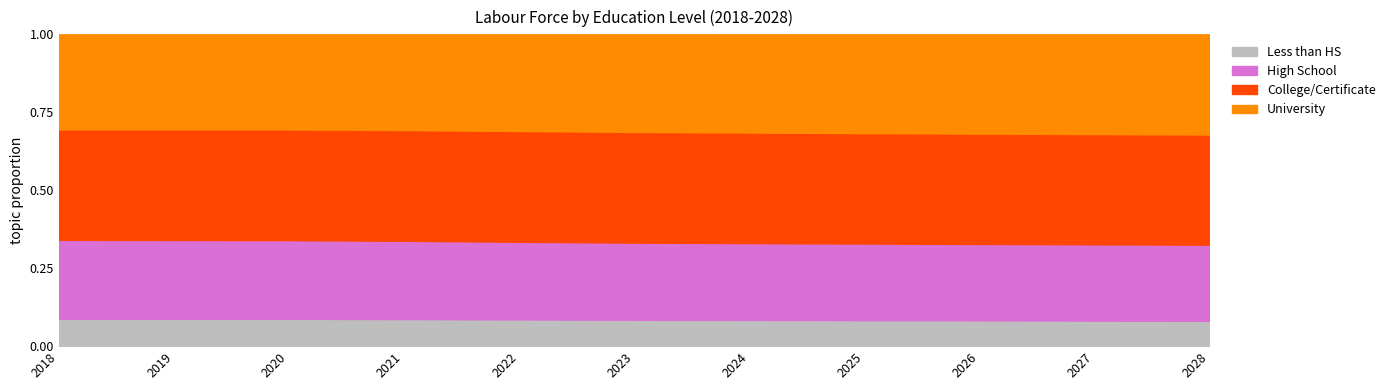

Count the number of categories in the chart.

11